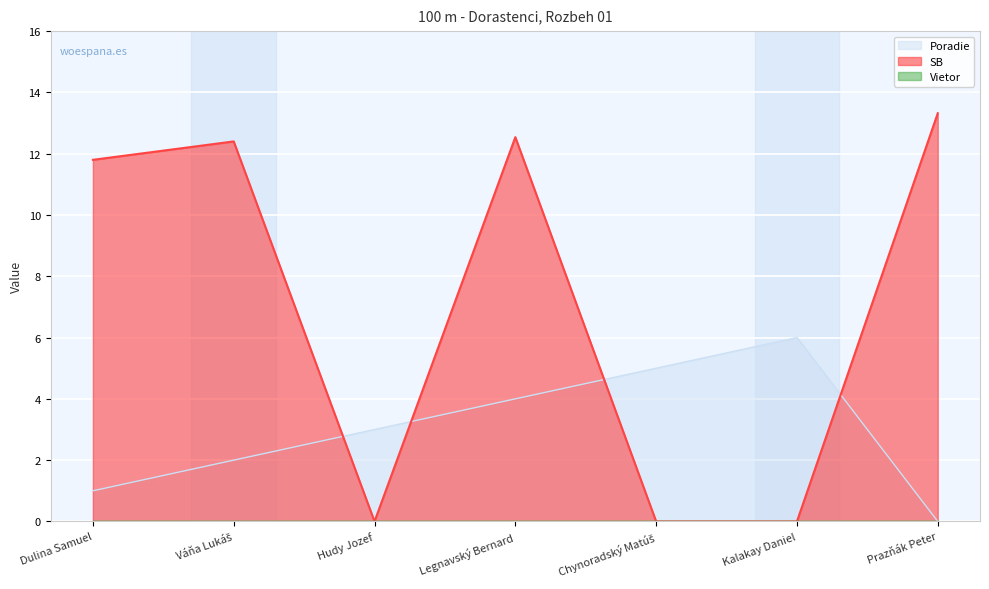

Is it true that Poradie equals 4.0 at Legnavský Bernard?

True